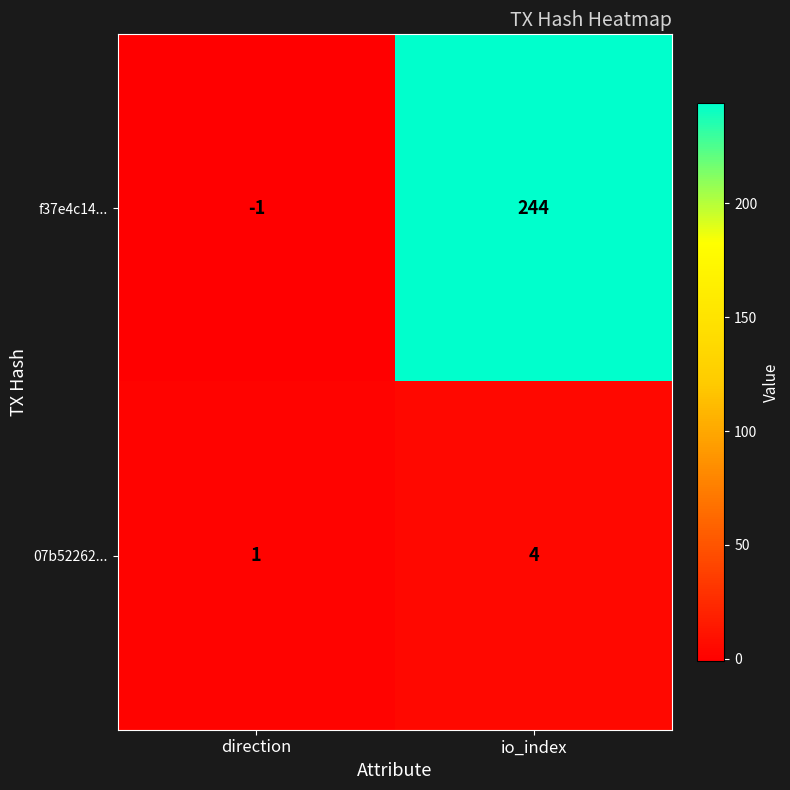

What is the greatest value displayed?

244